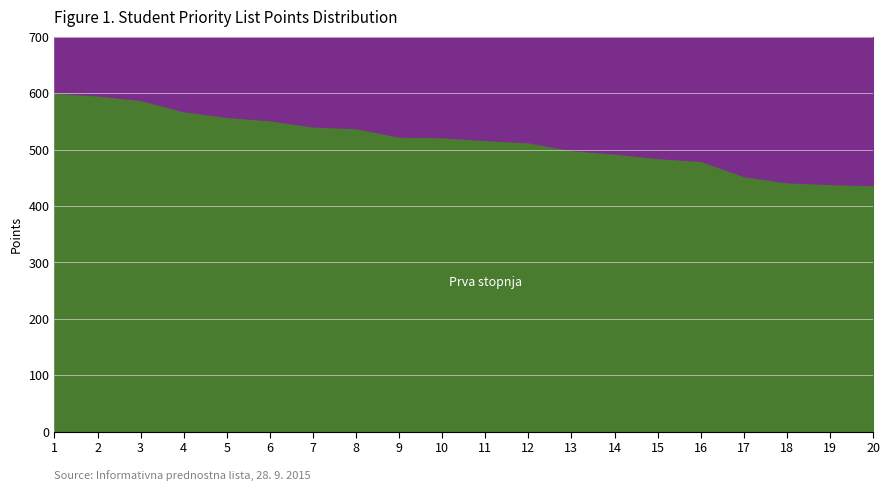

How many distinct data groups are displayed?

2